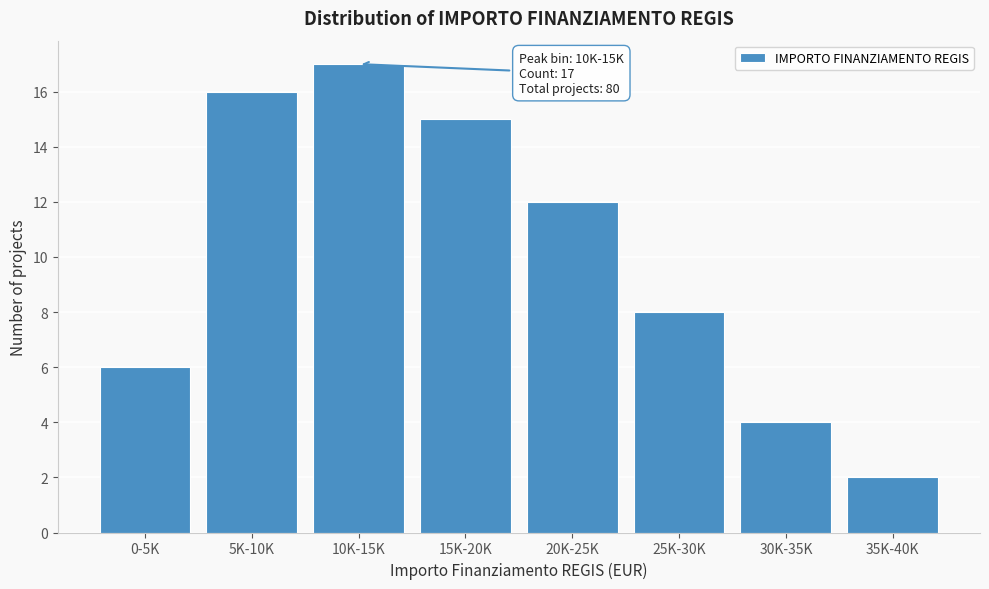

Reading right to left, what are all the values shown in this chart?

2	4	8	12	15	17	16	6